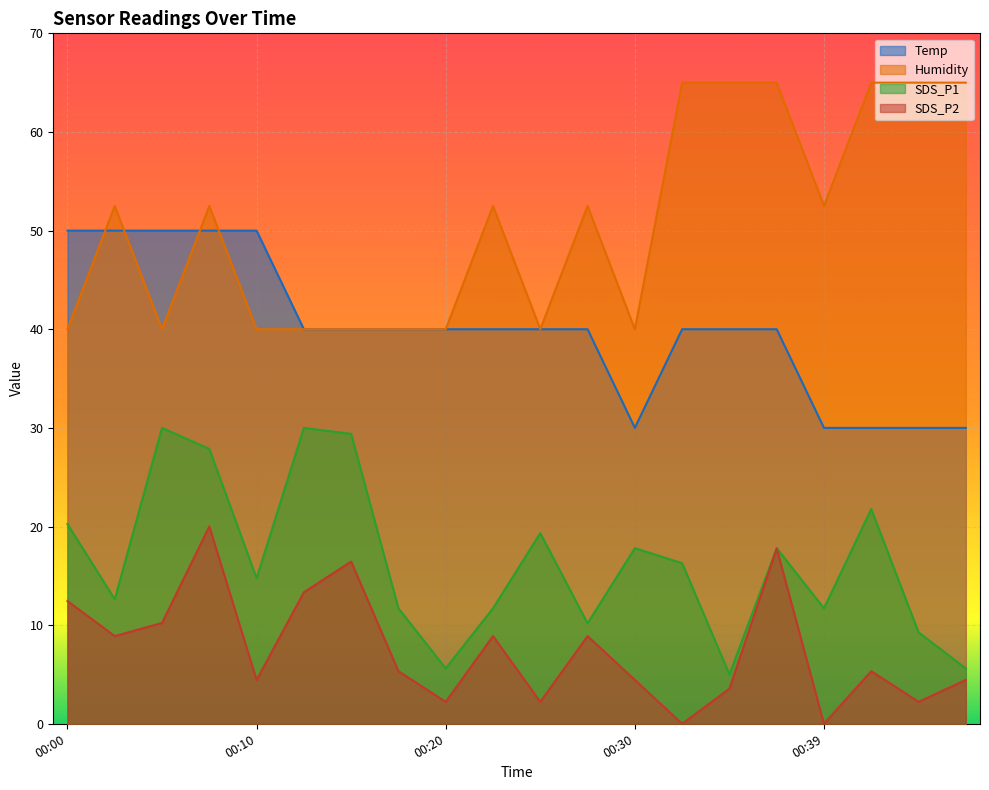

What is the sum of all SDS_P2 values?

151.1